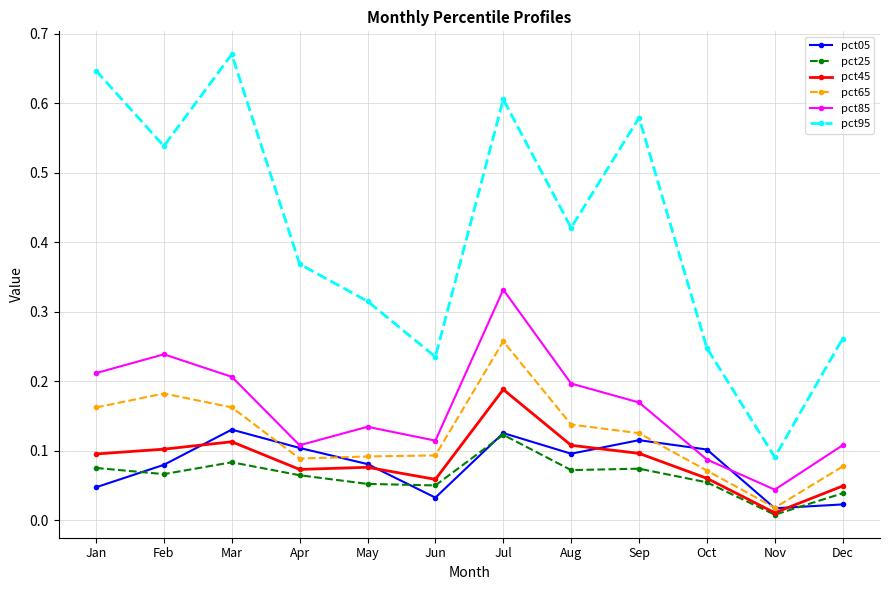

At which label is pct45 closest to 0?

Nov